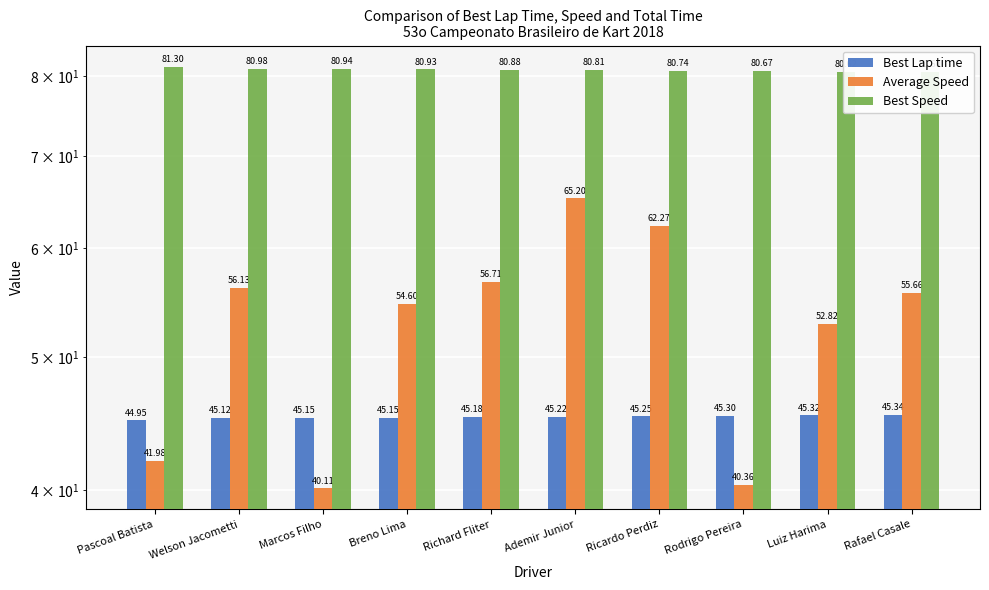

At which category is the sum across all series the highest?

Ademir Junior